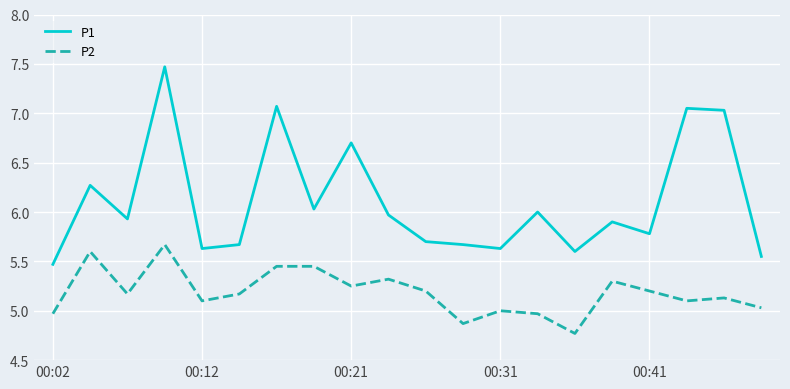

What is the difference between the maximum and minimum values in the P1 series?

2.0